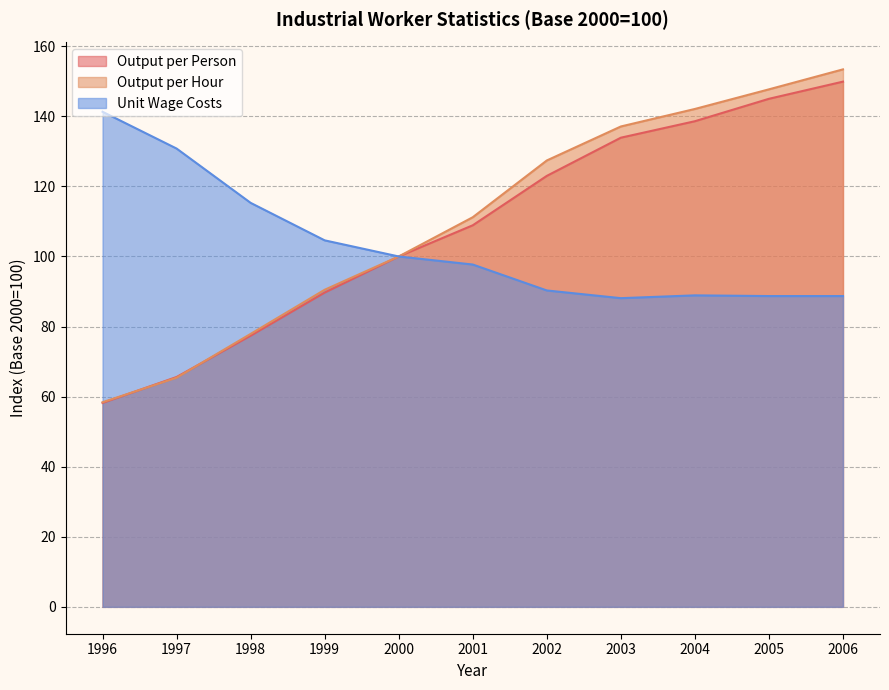

Does the chart have visible grid lines?

Yes